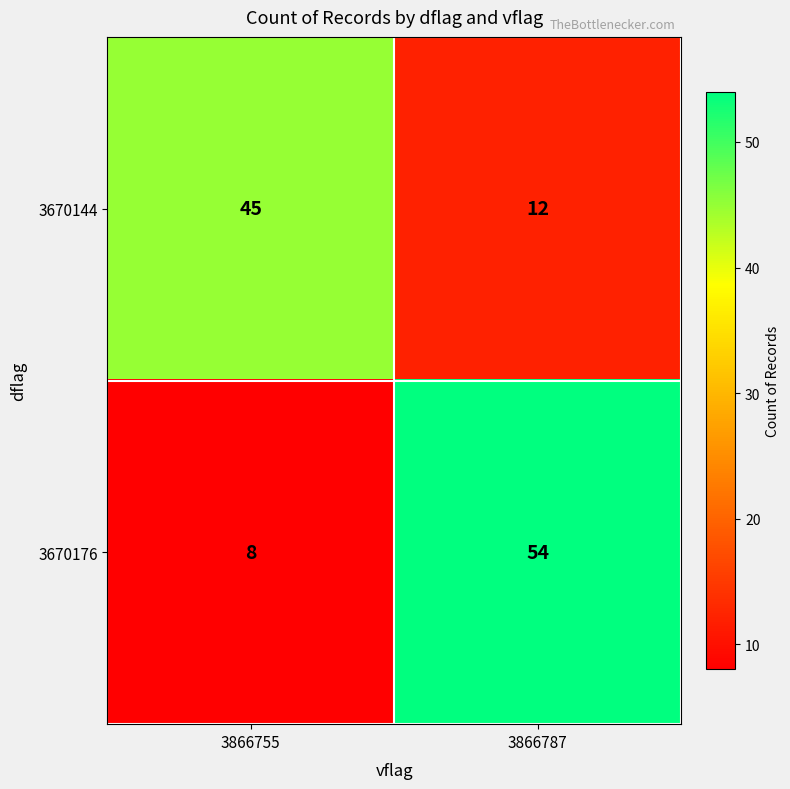

What is the total value across all series at 3866787?

66